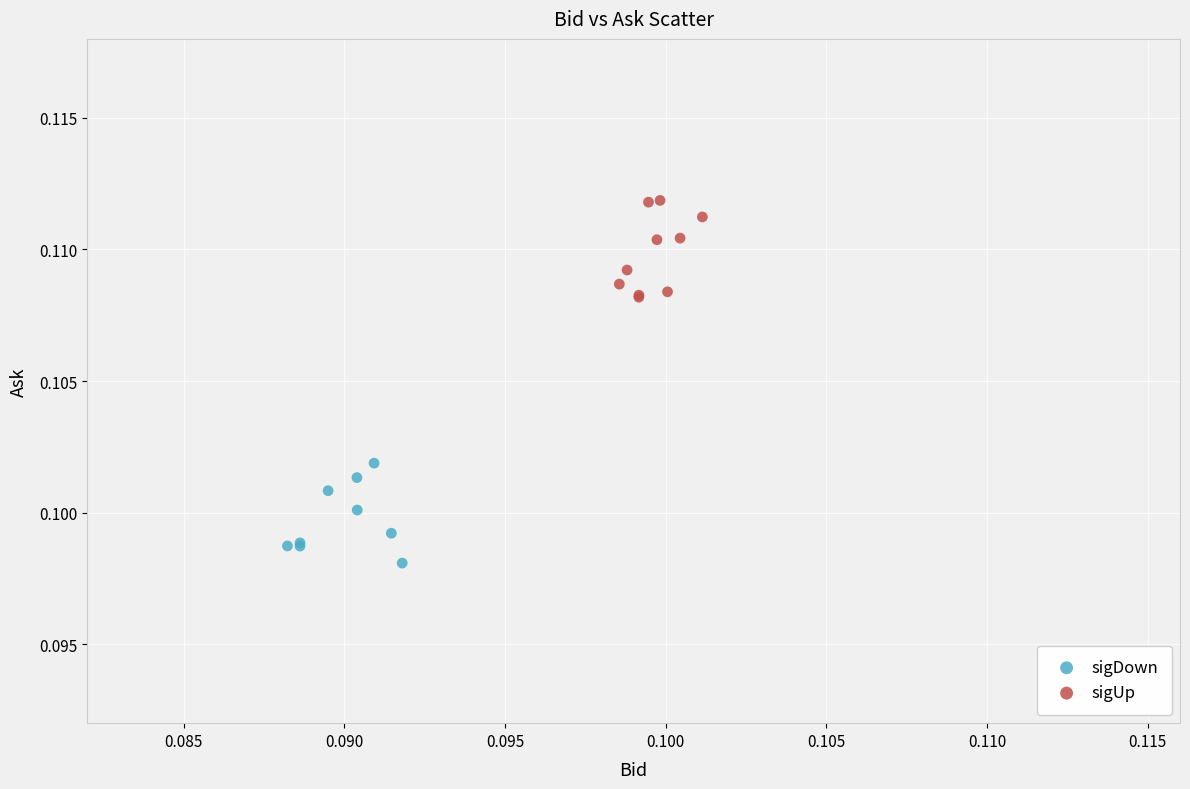

What are all the series names shown in the legend?

sigDown, sigUp